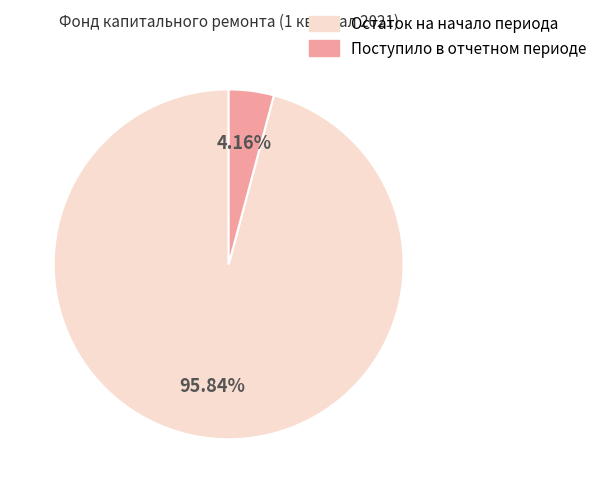

Which slice is the largest?

Остаток на начало периода